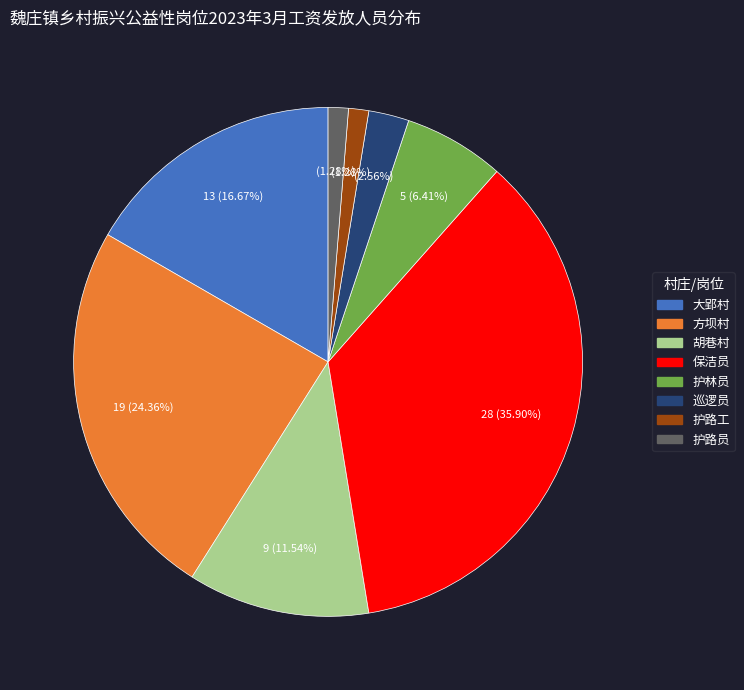

How many segments does this pie chart have?

8